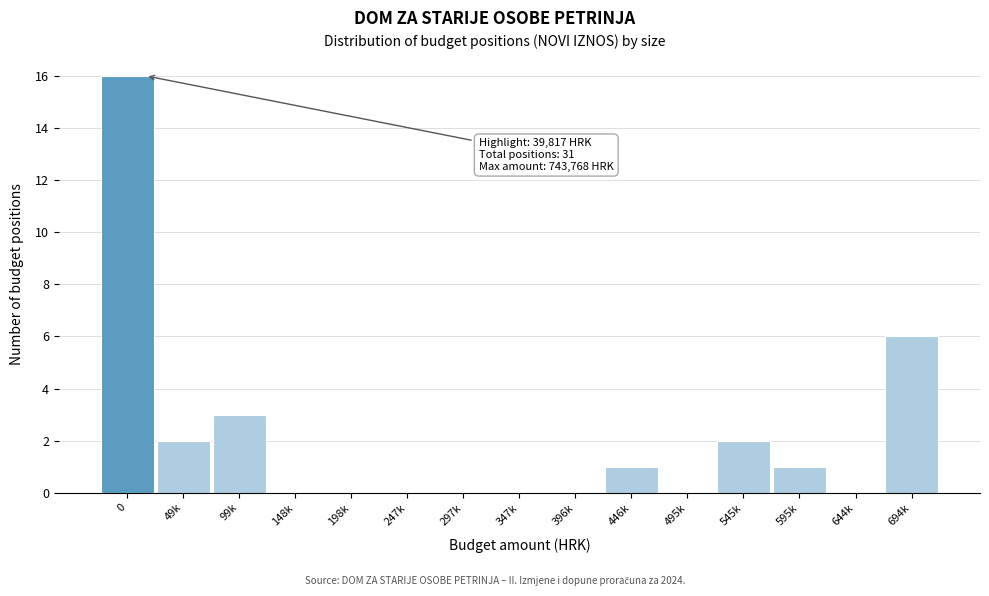

Reading right to left, what are all the values shown in this chart?

694k=6	644k=0	595k=1	545k=2	495k=0	446k=1	396k=0	347k=0	297k=0	247k=0	198k=0	148k=0	99k=3	49k=2	0=16